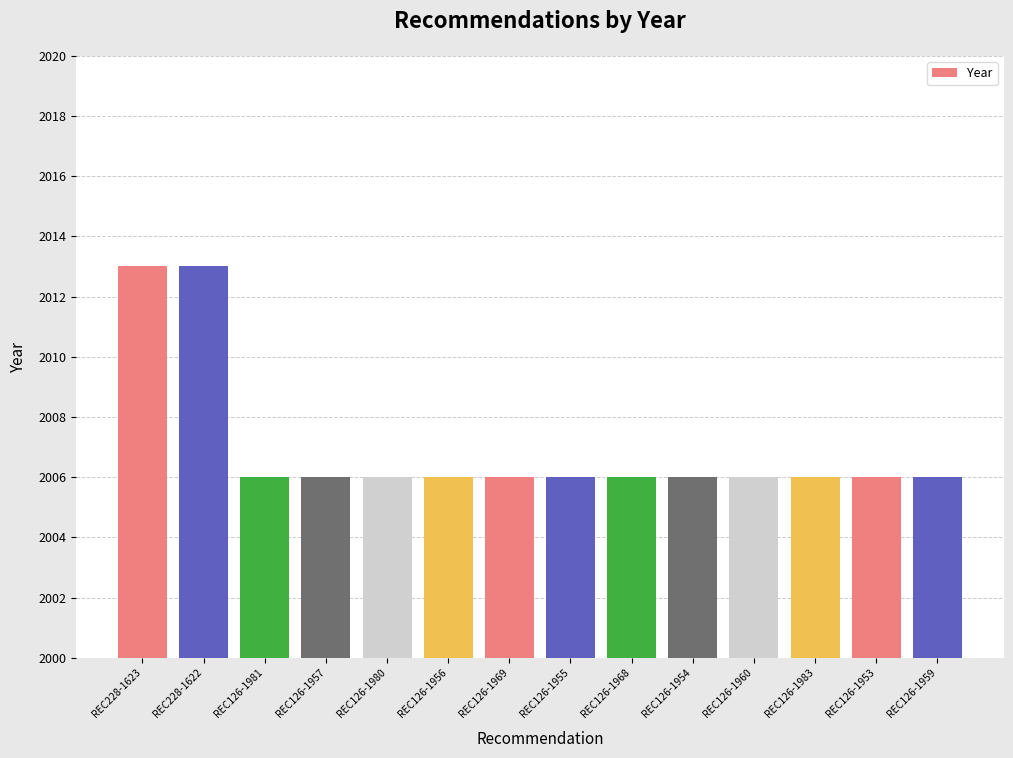

The chart shows a value of 840 at REC126-1968. True or false?

False